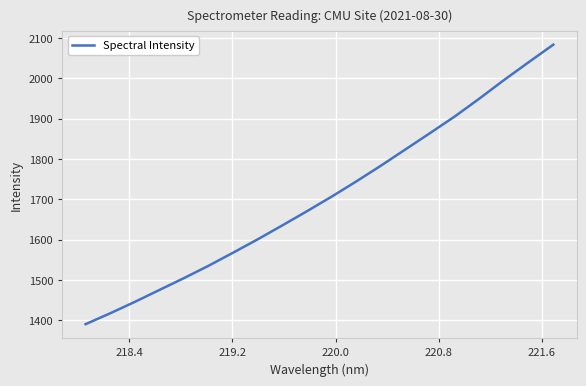

Does the chart have visible grid lines?

Yes